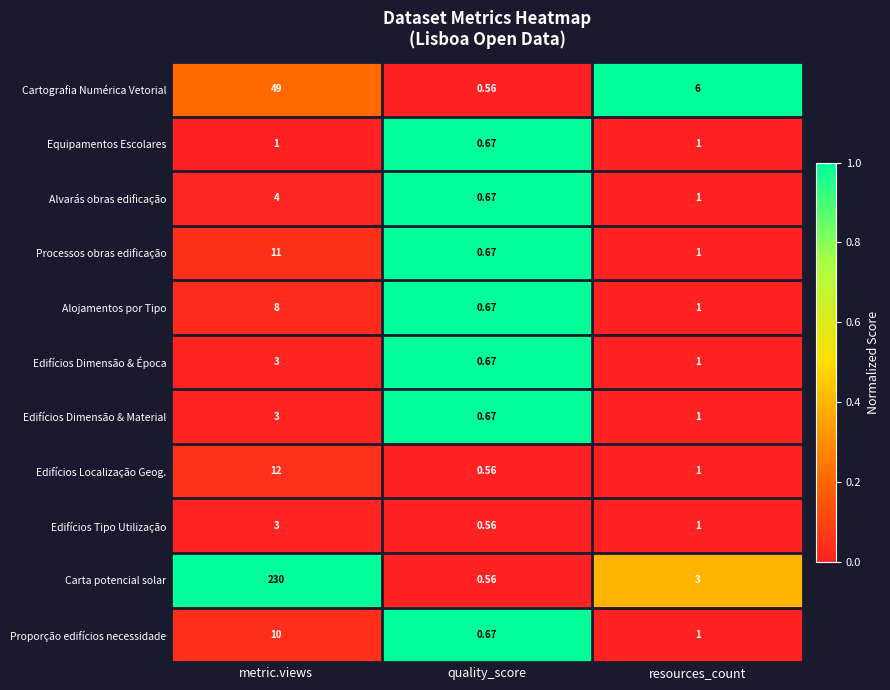

Between metric.views and resources_count, which series saw the biggest shift?

Carta potencial solar